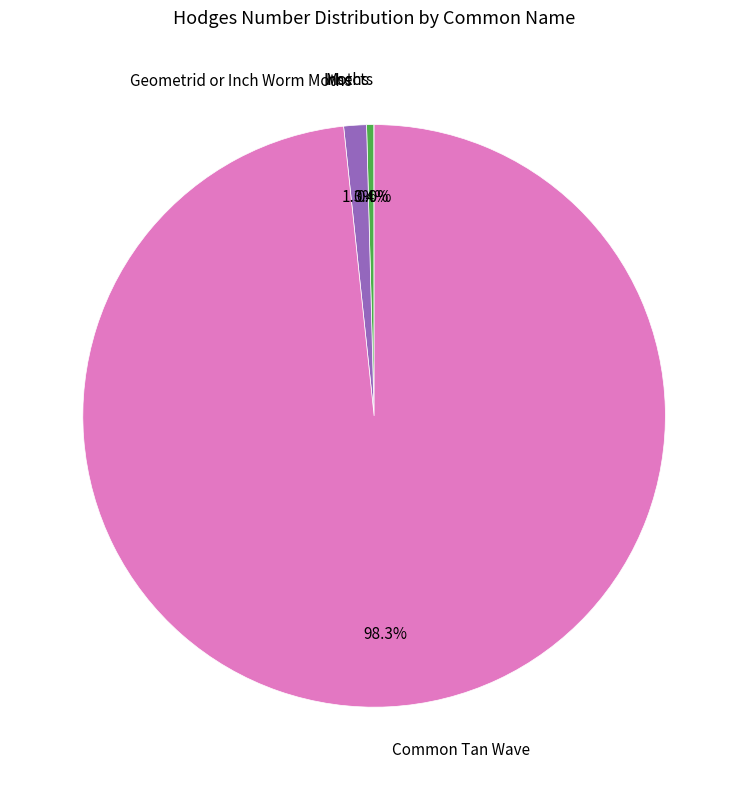

Does any single category account for the majority?

Yes